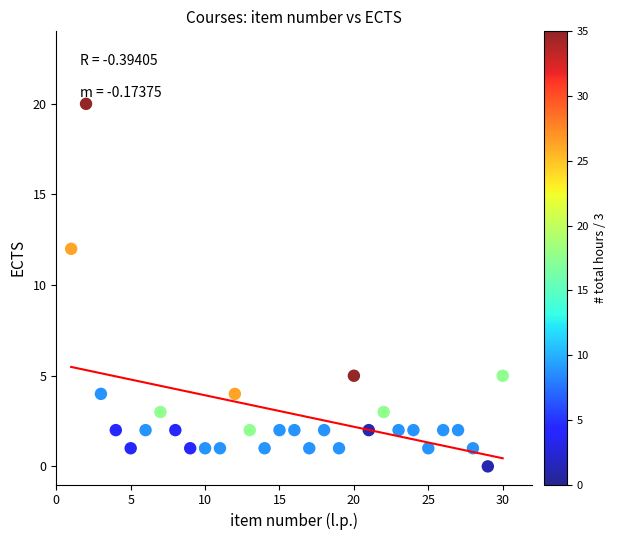

What Y value in the scatter plot is closest to 10?

12